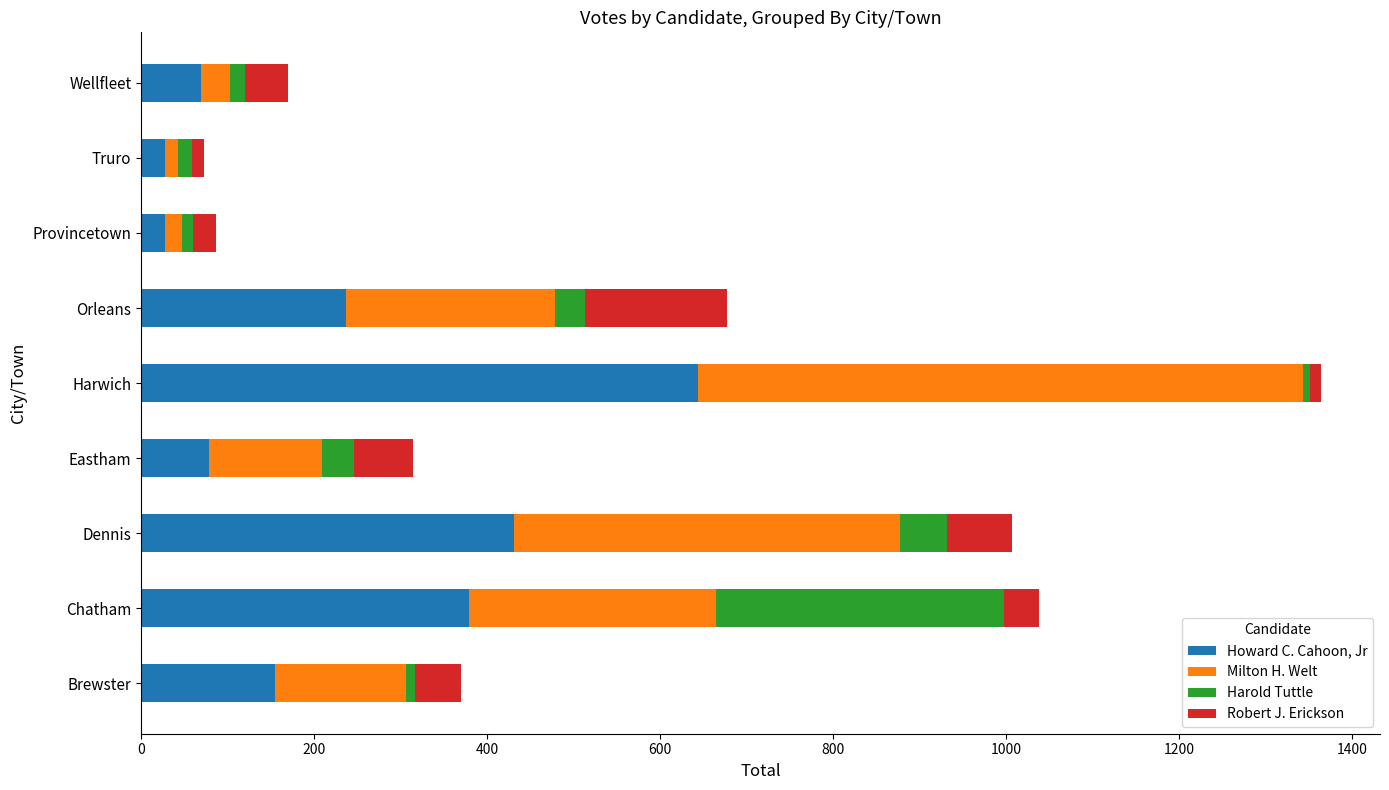

Is it true that Howard C. Cahoon, Jr equals 79 at Eastham?

True